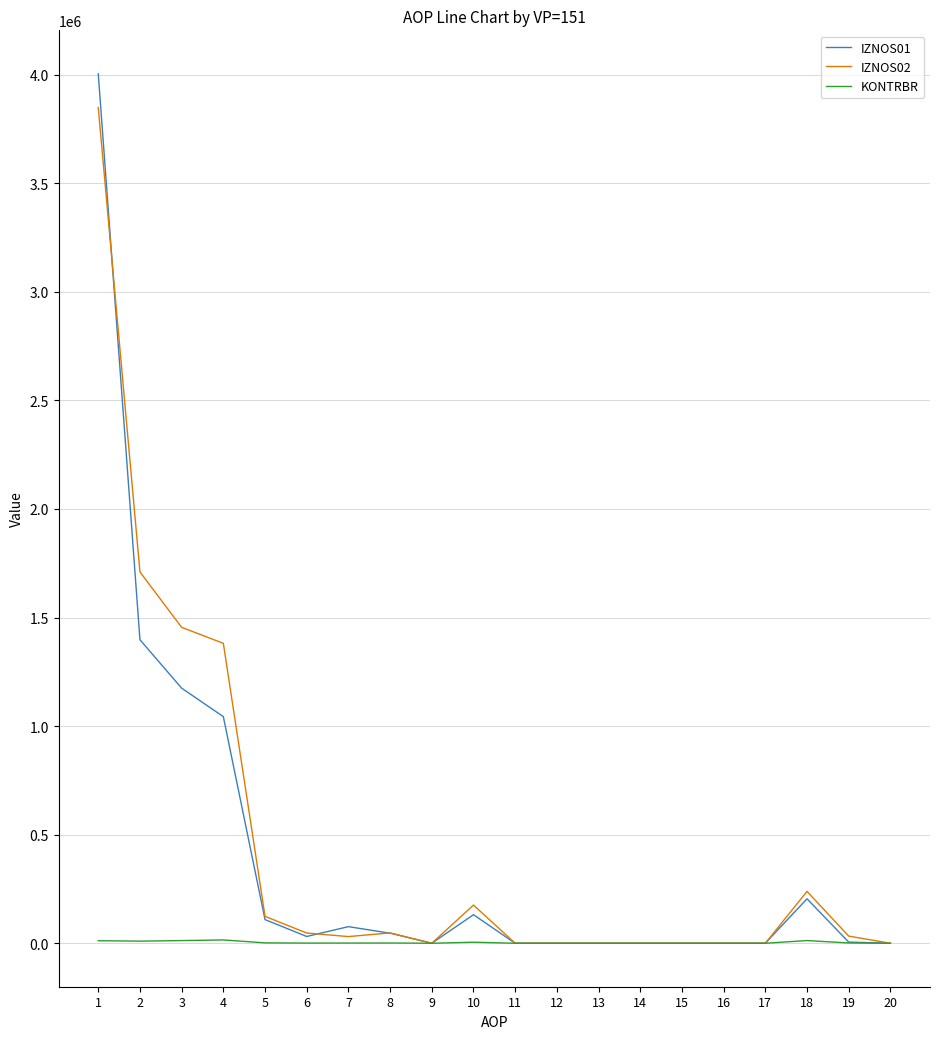

At which category is the sum across all series the highest?

1